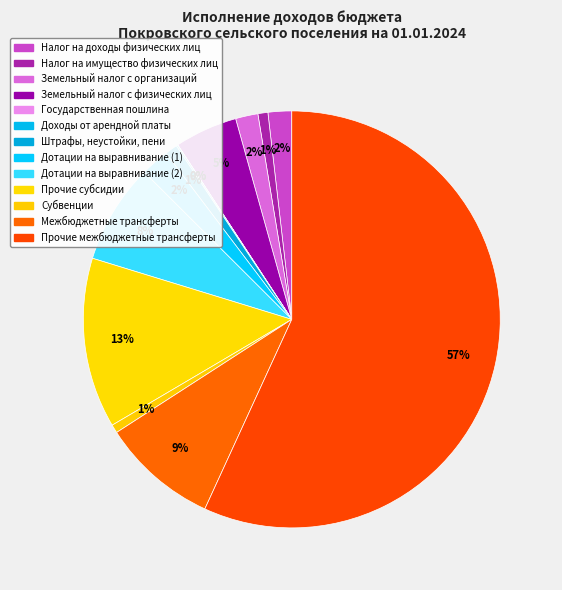

What is the change in value from Государственная пошлина to Доходы от арендной платы?

+18600.0